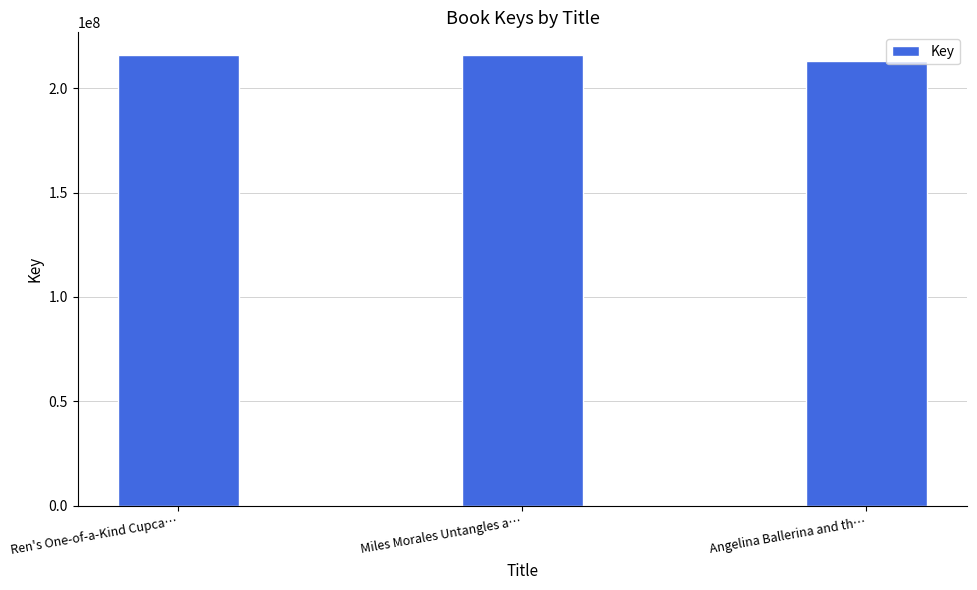

What is the change in value from Miles Morales Untangles a… to Angelina Ballerina and th…?

-2815760